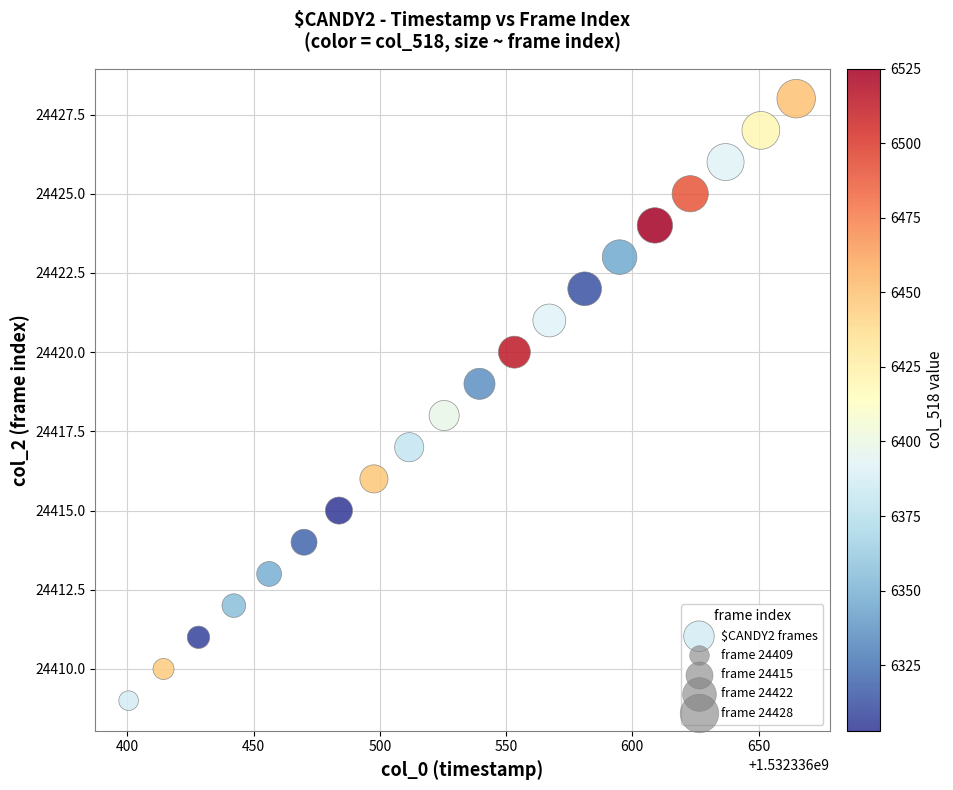

What is the range of Y values (max minus min)?

19